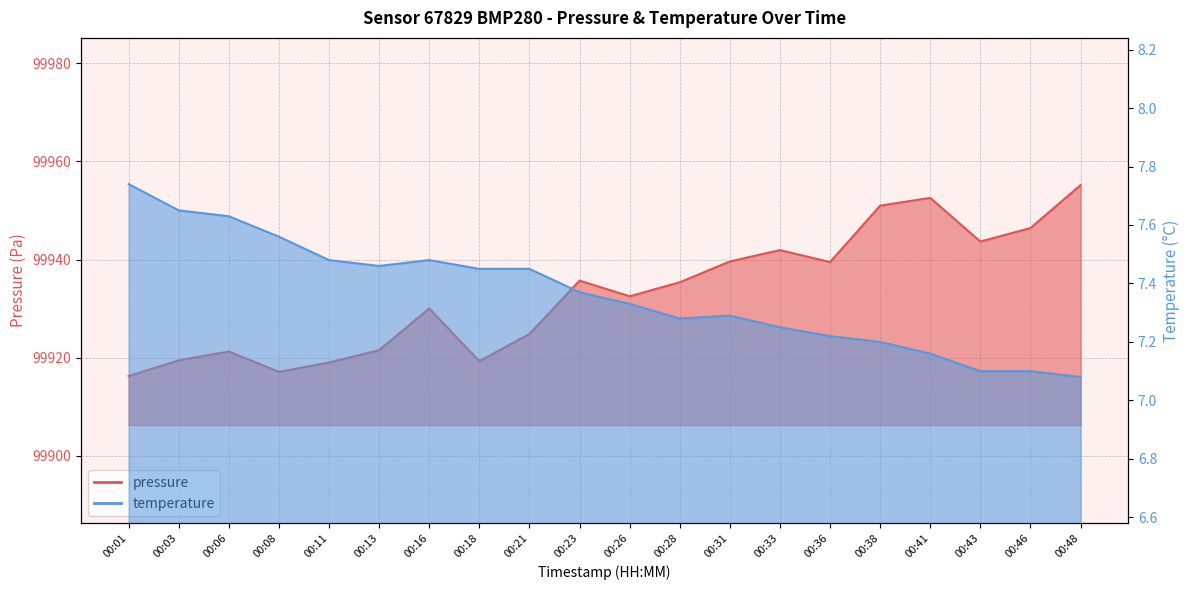

What is the difference between the pressure values at 00:36 and 00:43?

4.2